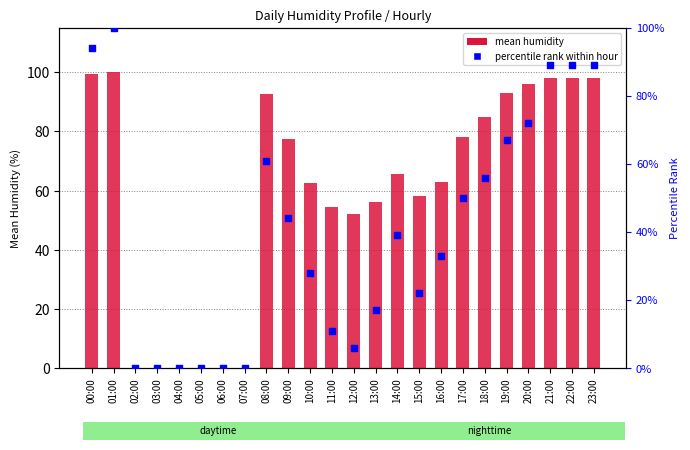

Is the value of percentile rank within hour at 09:00 greater than the value of mean humidity at 19:00?

No